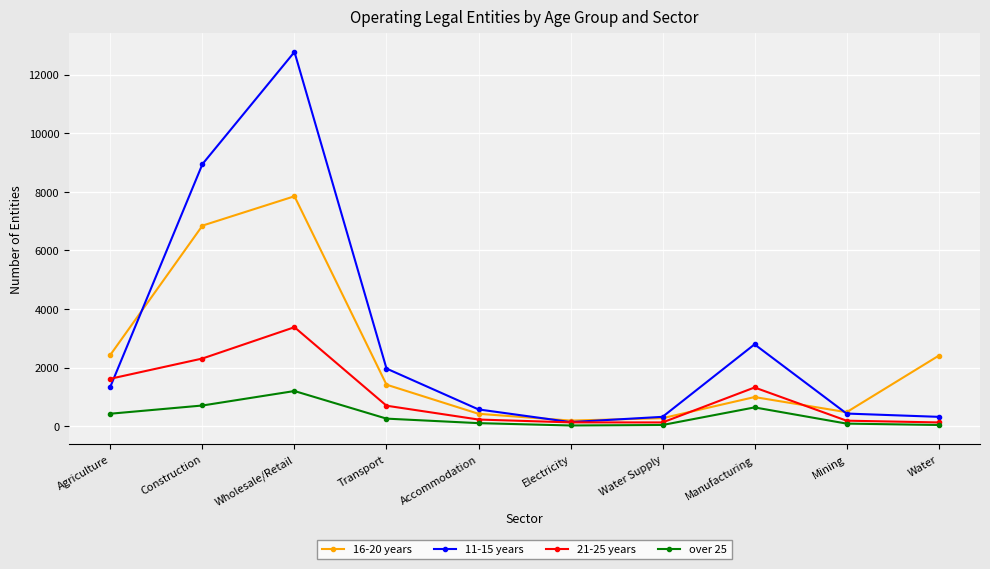

Which series has the widest spread of values?

11-15 years